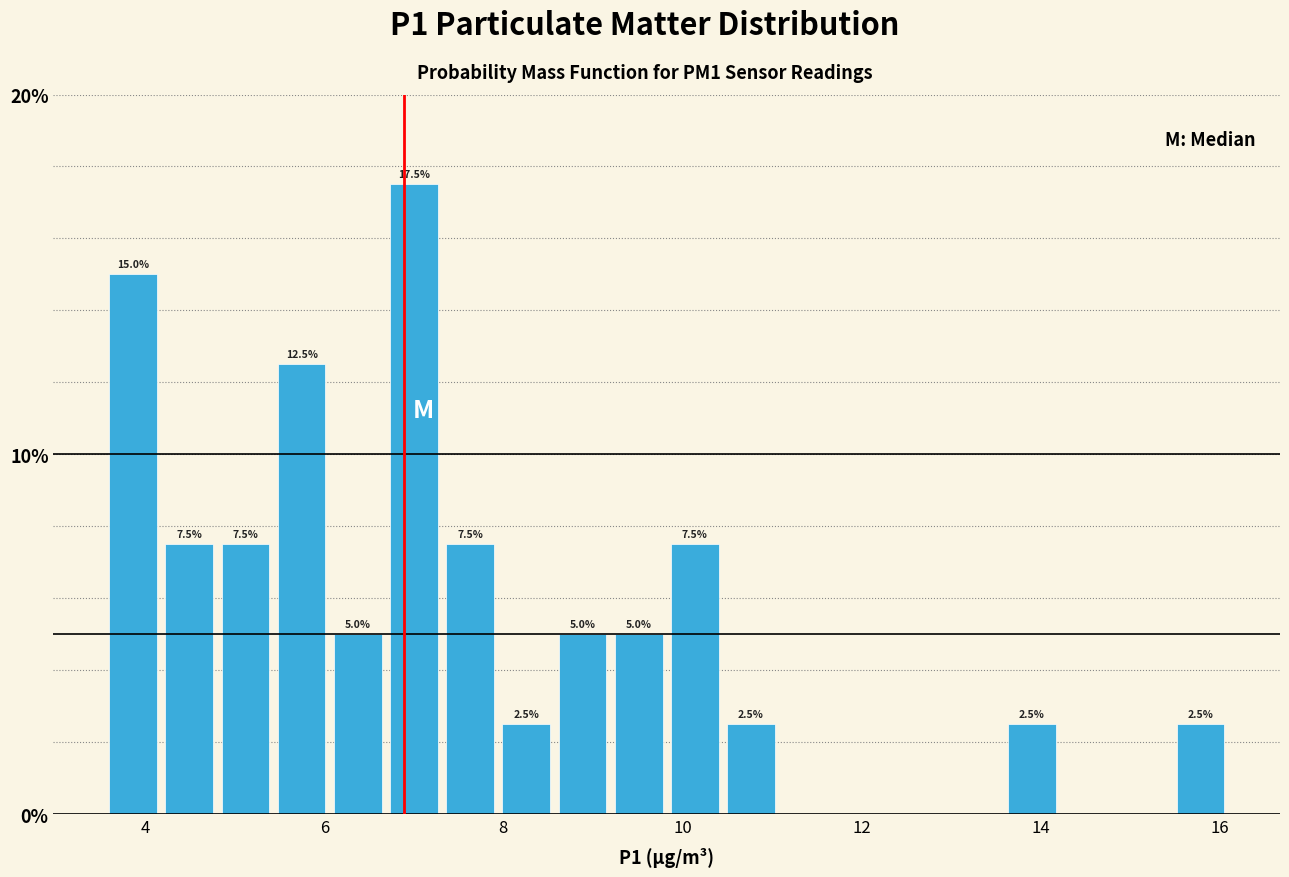

Around what value on the x-axis is the tallest bar? Give the approximate position of its centre, as read against the axis.

7.0